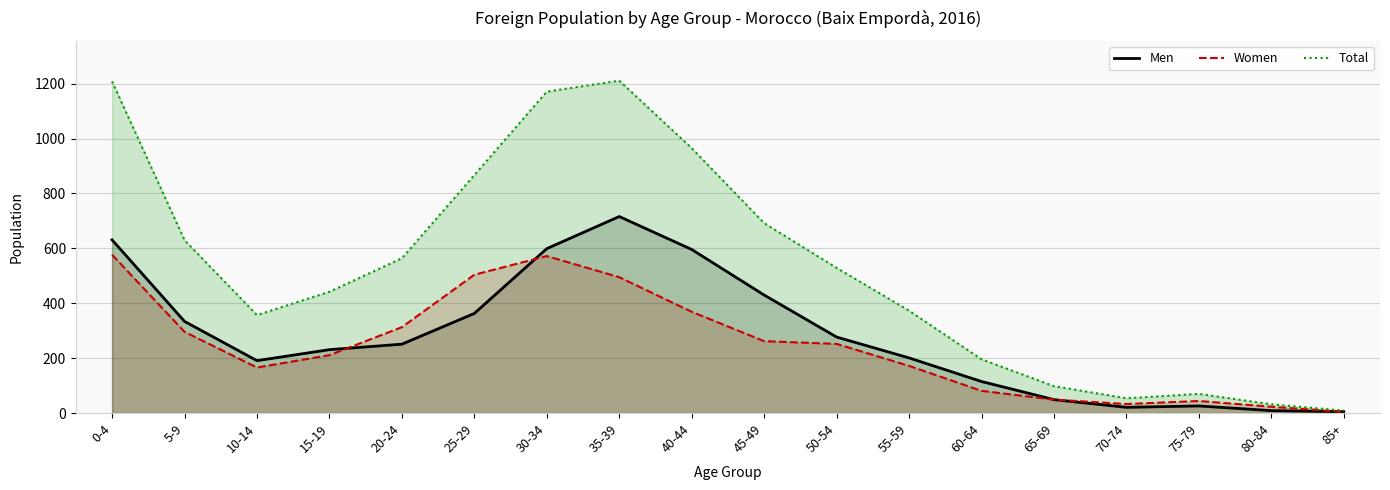

How many series are shown in this chart?

3